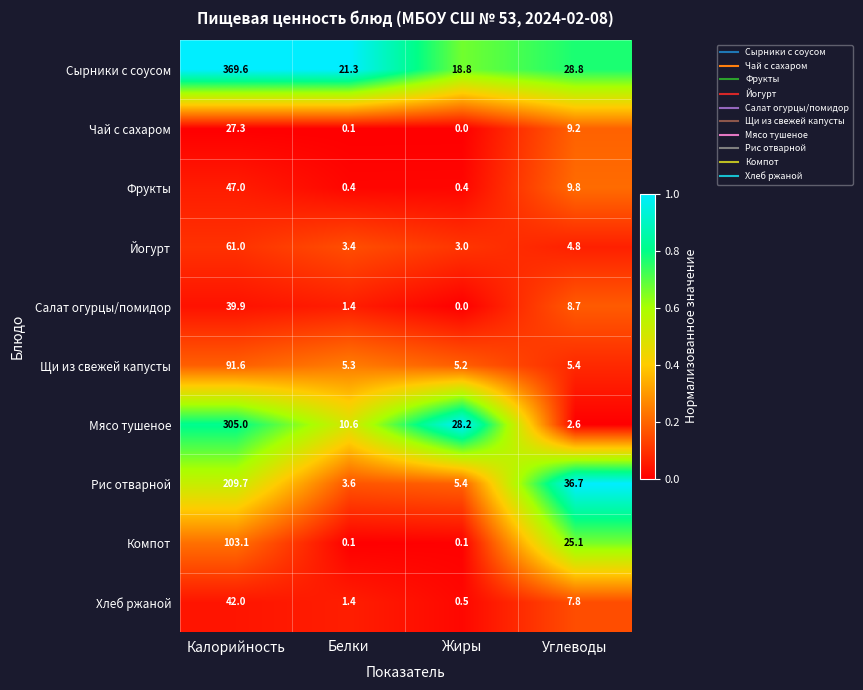

At which label is Йогурт closest to 32?

Углеводы